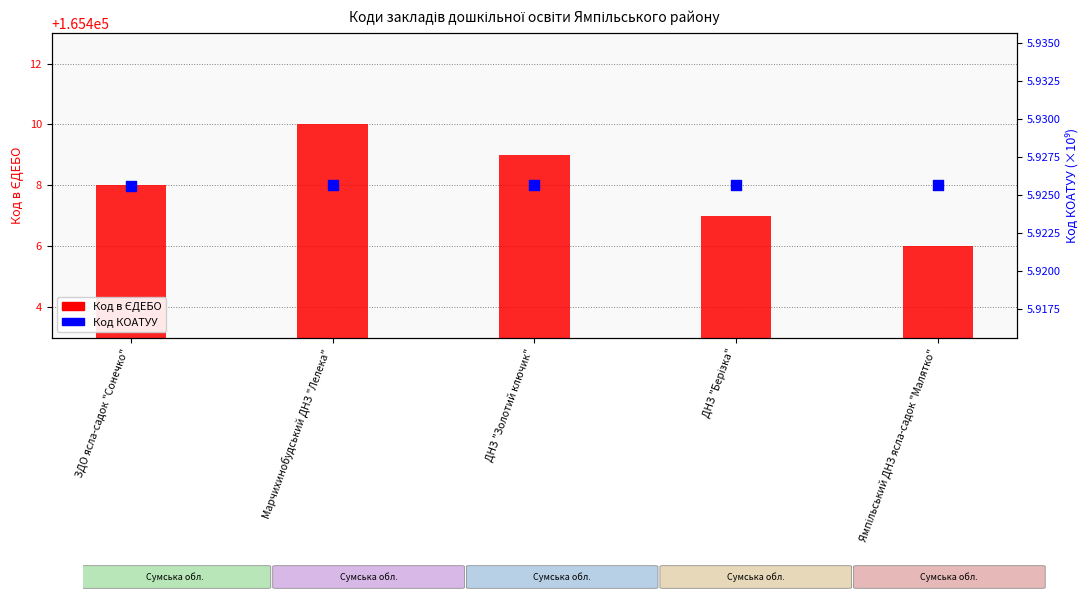

Which series reaches the maximum Y coordinate?

Код в ЄДЕБО